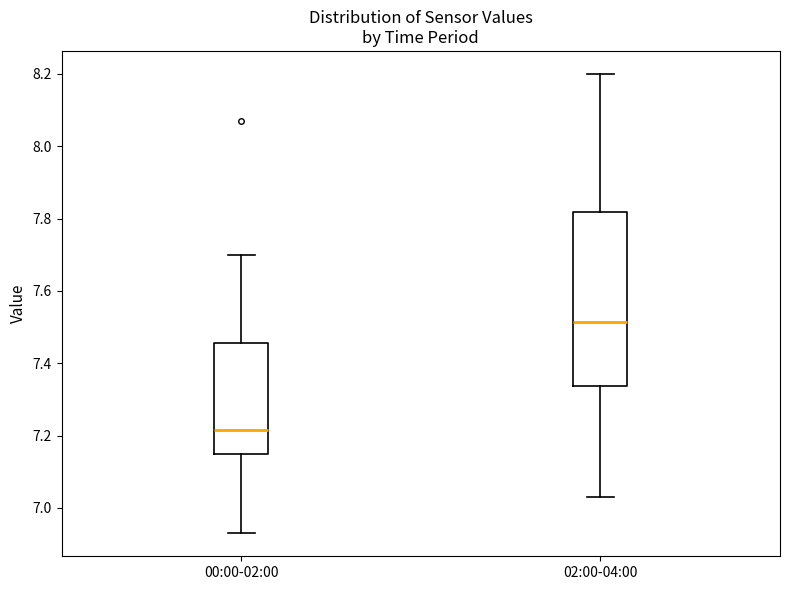

Which box's median line is the highest?

02:00-04:00